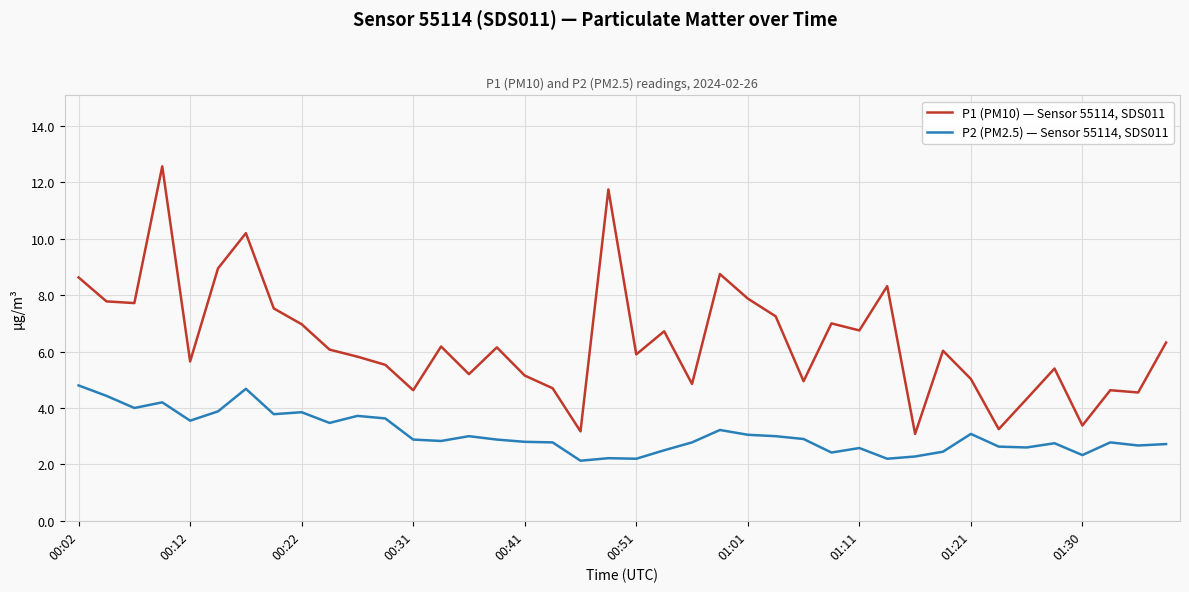

Which series has the widest spread of values?

P1 (PM10) — Sensor 55114, SDS011